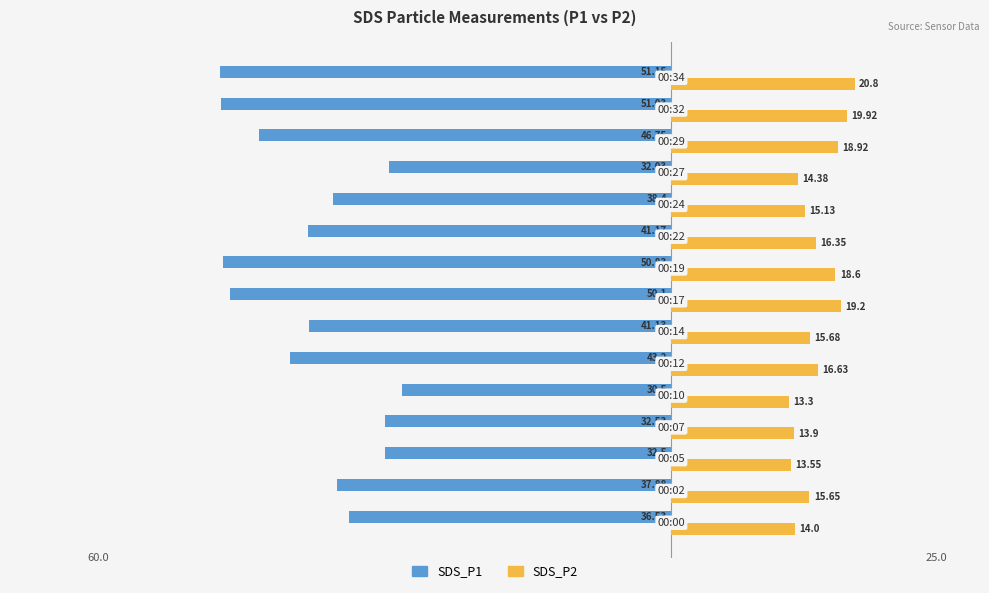

What are all the series names shown in the legend?

SDS_P1, SDS_P2